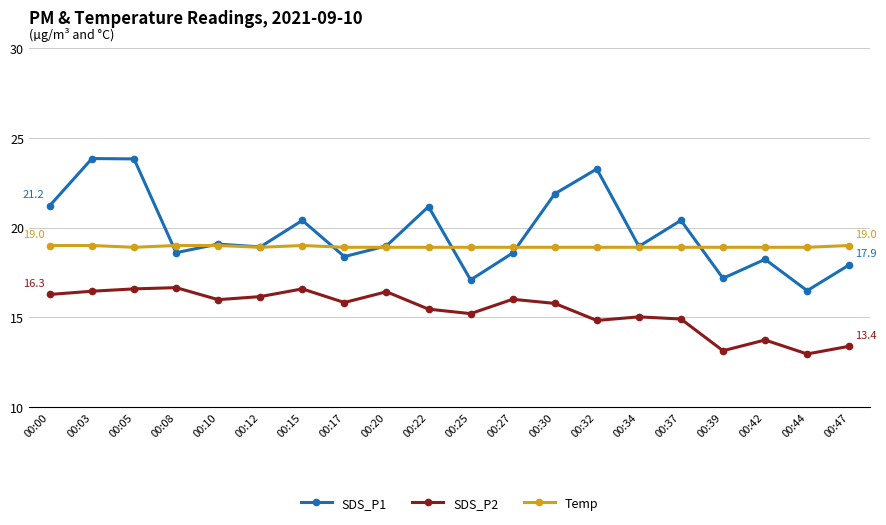

What is the greatest value displayed?

23.9